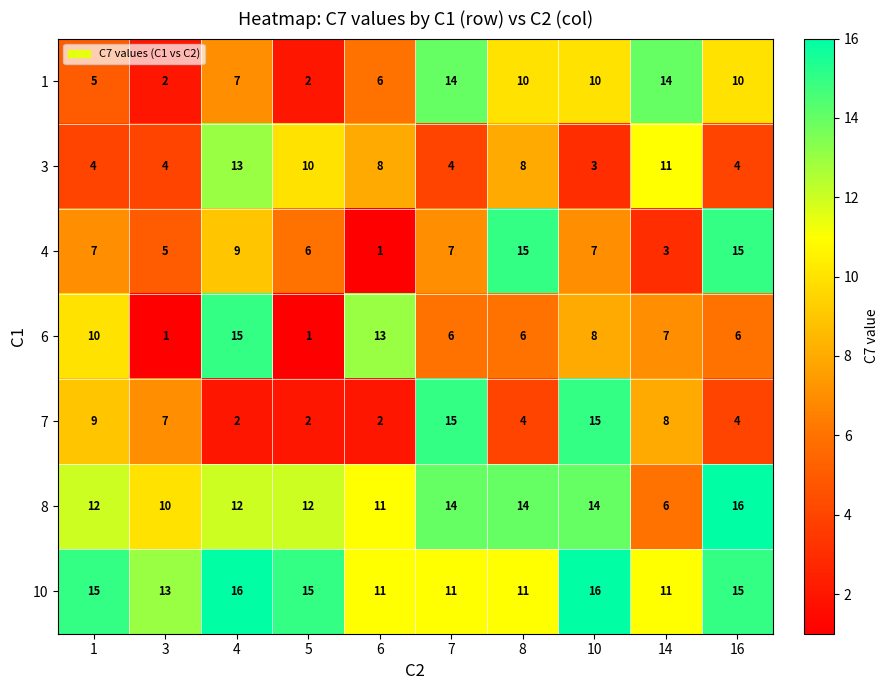

Which category has the highest value in the 8 series?

16